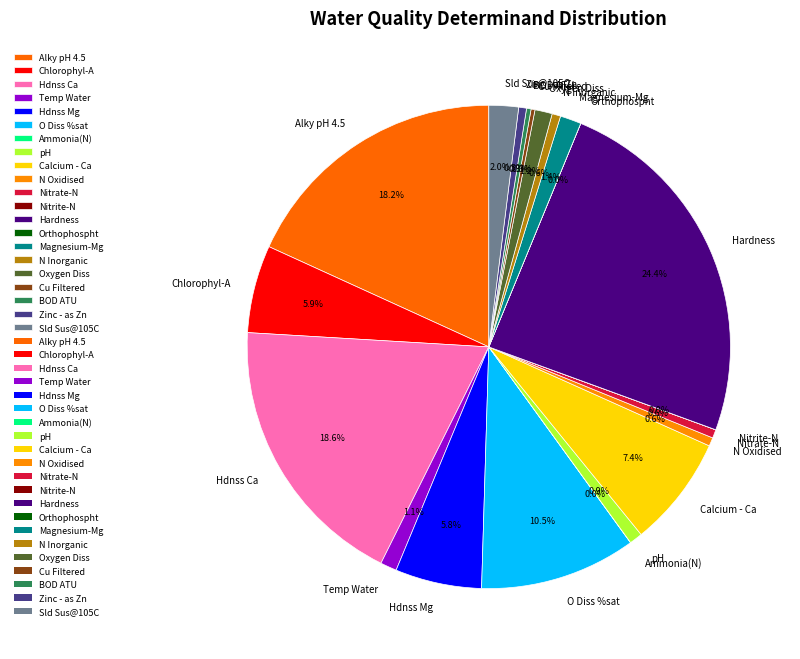

Is there any slice that represents more than half of the pie?

No